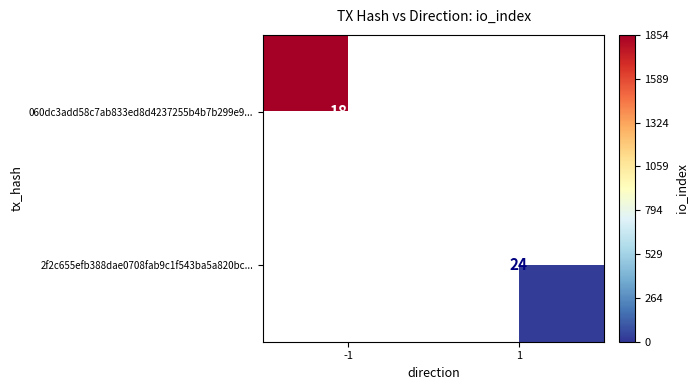

Is it true that 2f2c655efb388dae0708fab9c1f543ba5a820bc... equals 24 at 1?

True